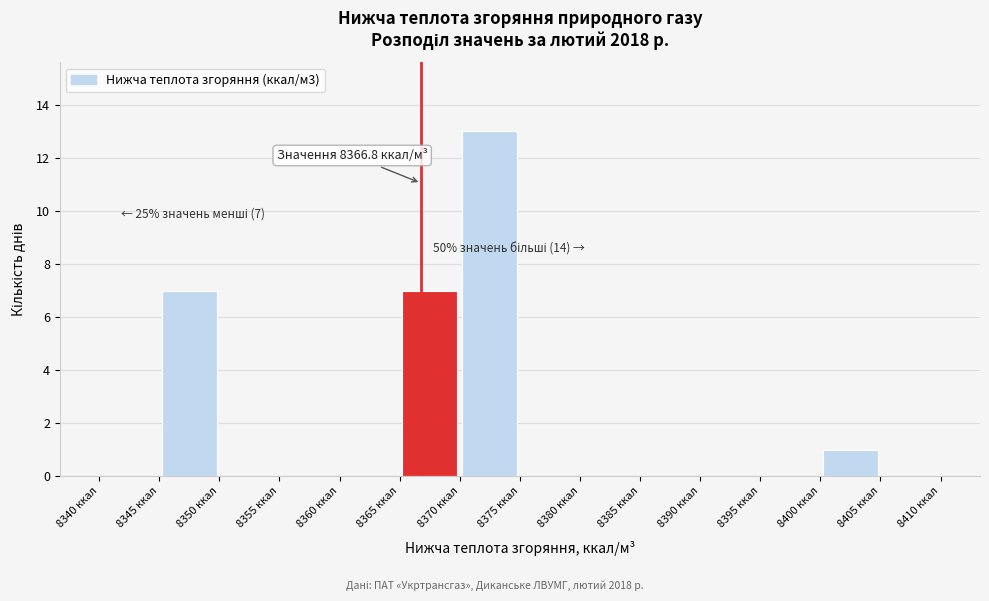

Over which range of the x-axis is the bar tallest?

8370 to 8375